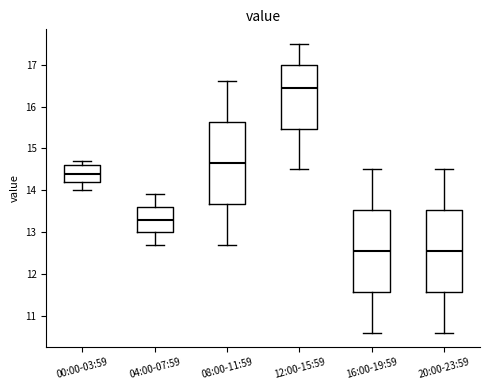

Reading left to right, transcribe this box plot: for each box, give where its median line is, the range the box spans, and where its two whiskers end, as read against the y-axis. The values are not printed on the chart, so give them approximately, as read against the axis.

00:00-03:59: median 14.4, box 14.2 to 14.6, whiskers 14.0 to 14.7
04:00-07:59: median 13.3, box 13.0 to 13.6, whiskers 12.7 to 13.9
08:00-11:59: median 14.7, box 13.7 to 15.6, whiskers 12.7 to 16.6
12:00-15:59: median 16.5, box 15.5 to 17.0, whiskers 14.5 to 17.5
16:00-19:59: median 12.6, box 11.6 to 13.5, whiskers 10.6 to 14.5
20:00-23:59: median 12.6, box 11.6 to 13.5, whiskers 10.6 to 14.5